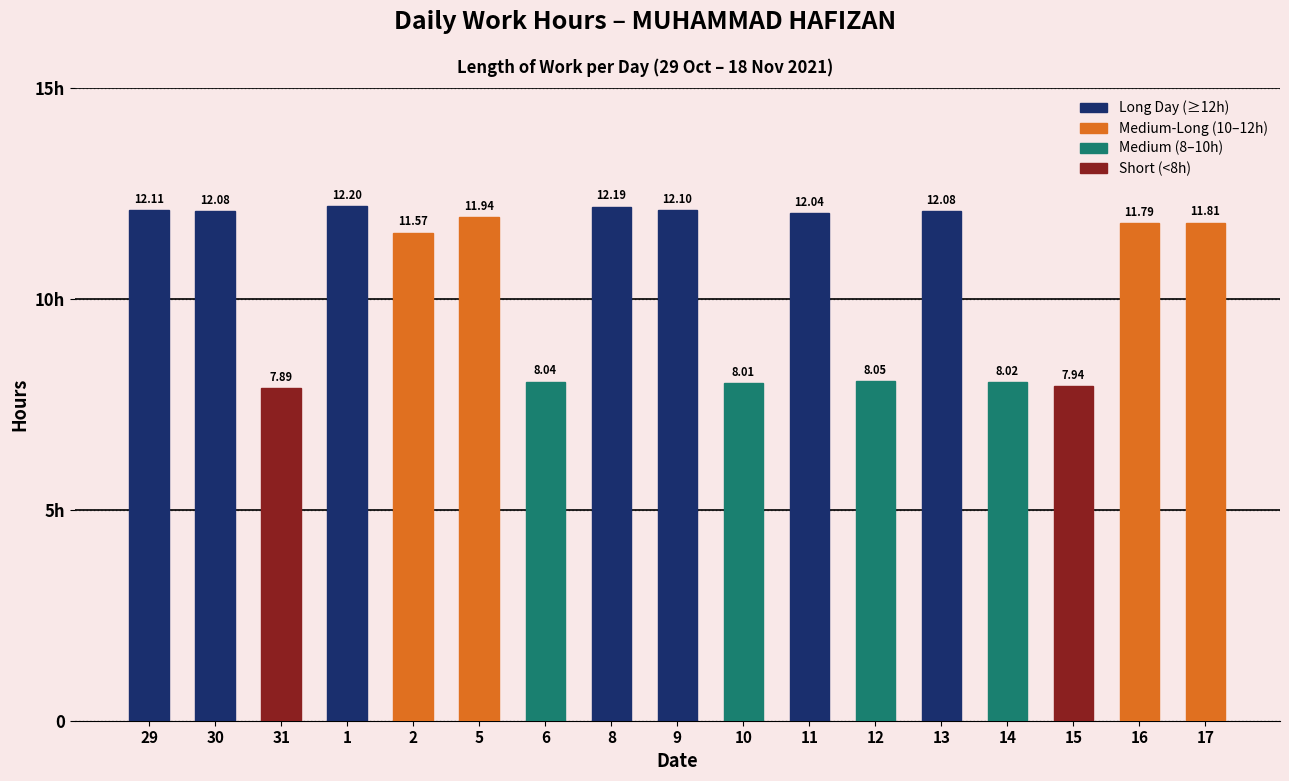

Rank the categories by value from lowest to highest.

31, 15, 10, 14, 6, 12, 2, 16, 17, 5, 11, 30, 13, 9, 29, 8, 1